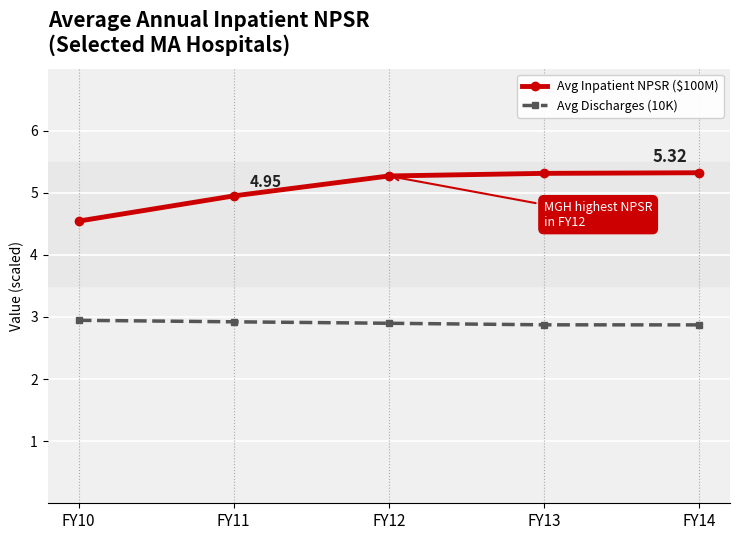

The value of Avg Inpatient NPSR ($100M) at FY12 is 7.2. True or false?

False